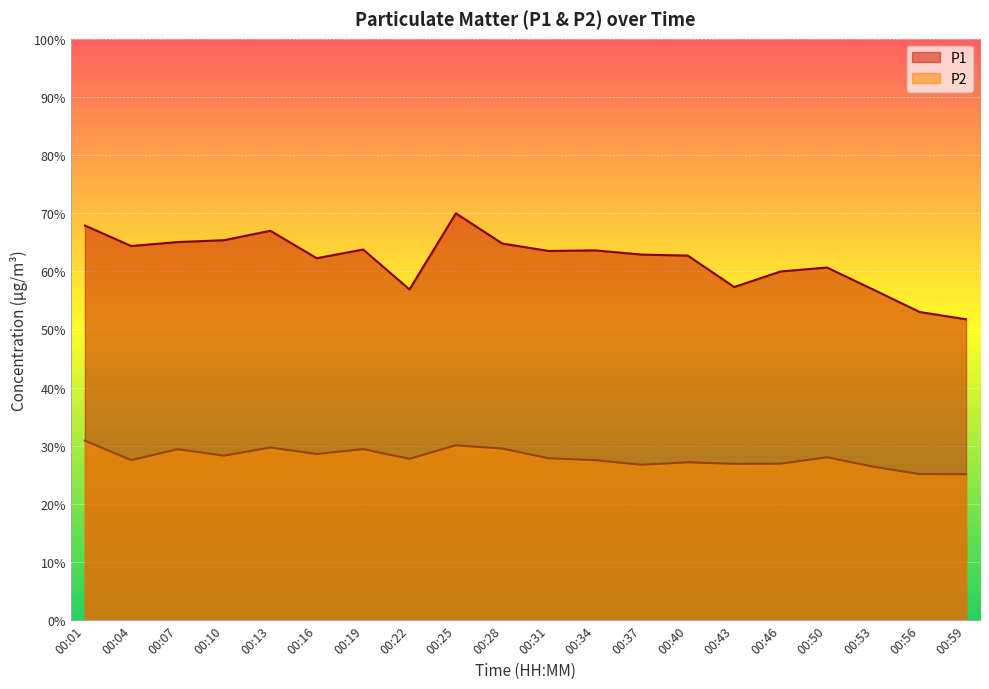

What is the value of the P1 point at the 6th from the left?

62.2